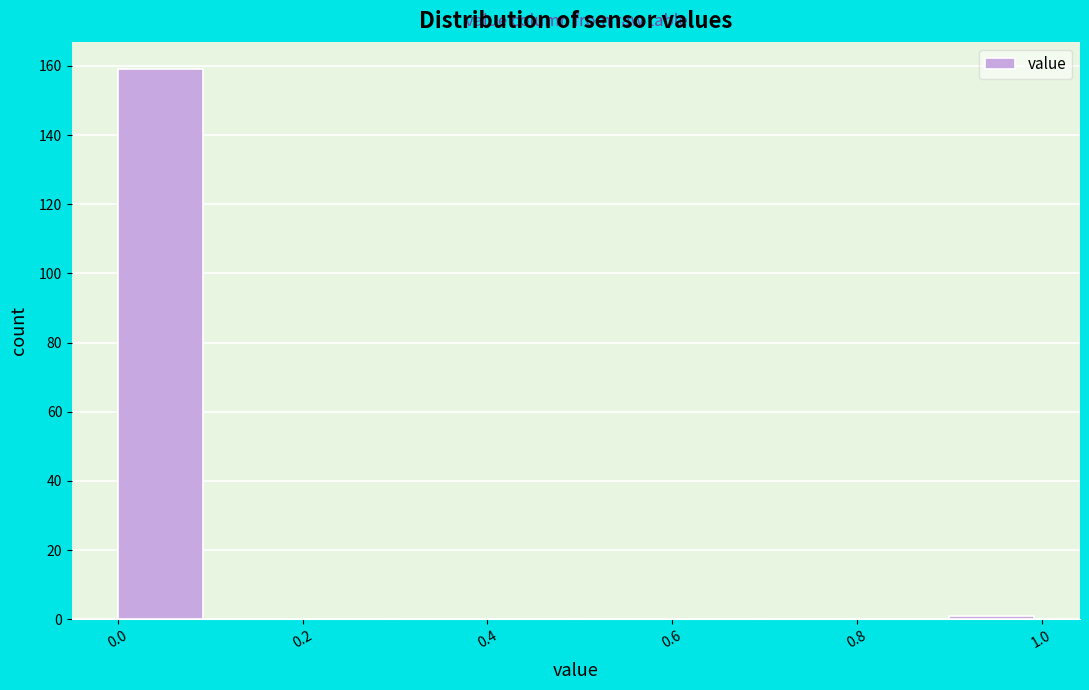

Reading left to right, transcribe this chart: for each bar, give the range it covers on the x-axis and its height. The values are not printed on the chart, so give them approximately, as read against the axis.

0.0 to 0.1: 160
0.1 to 0.2: 0
0.2 to 0.3: 0
0.3 to 0.4: 0
0.4 to 0.5: 0
0.5 to 0.6: 0
0.6 to 0.7: 0
0.7 to 0.8: 0
0.8 to 0.9: 0
0.9 to 1.0: under 2